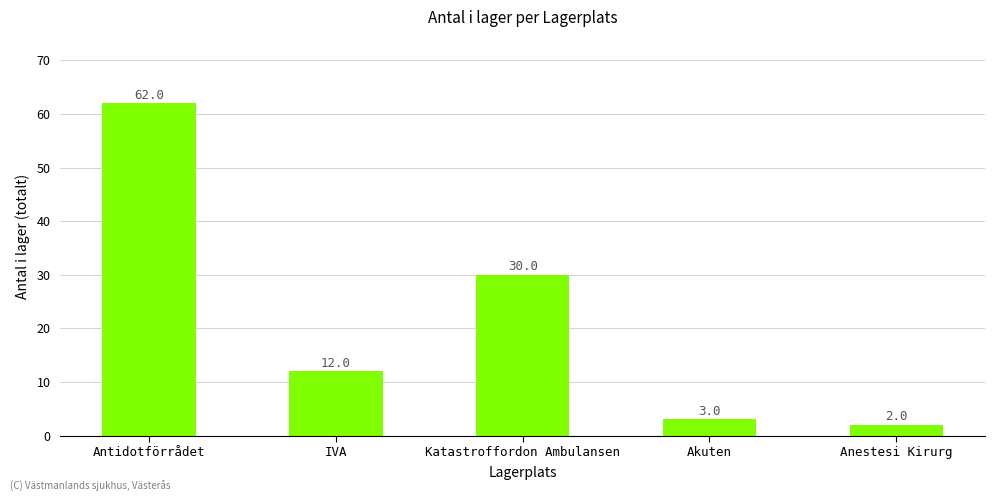

Which has a higher value, Akuten or Katastroffordon Ambulansen?

Katastroffordon Ambulansen